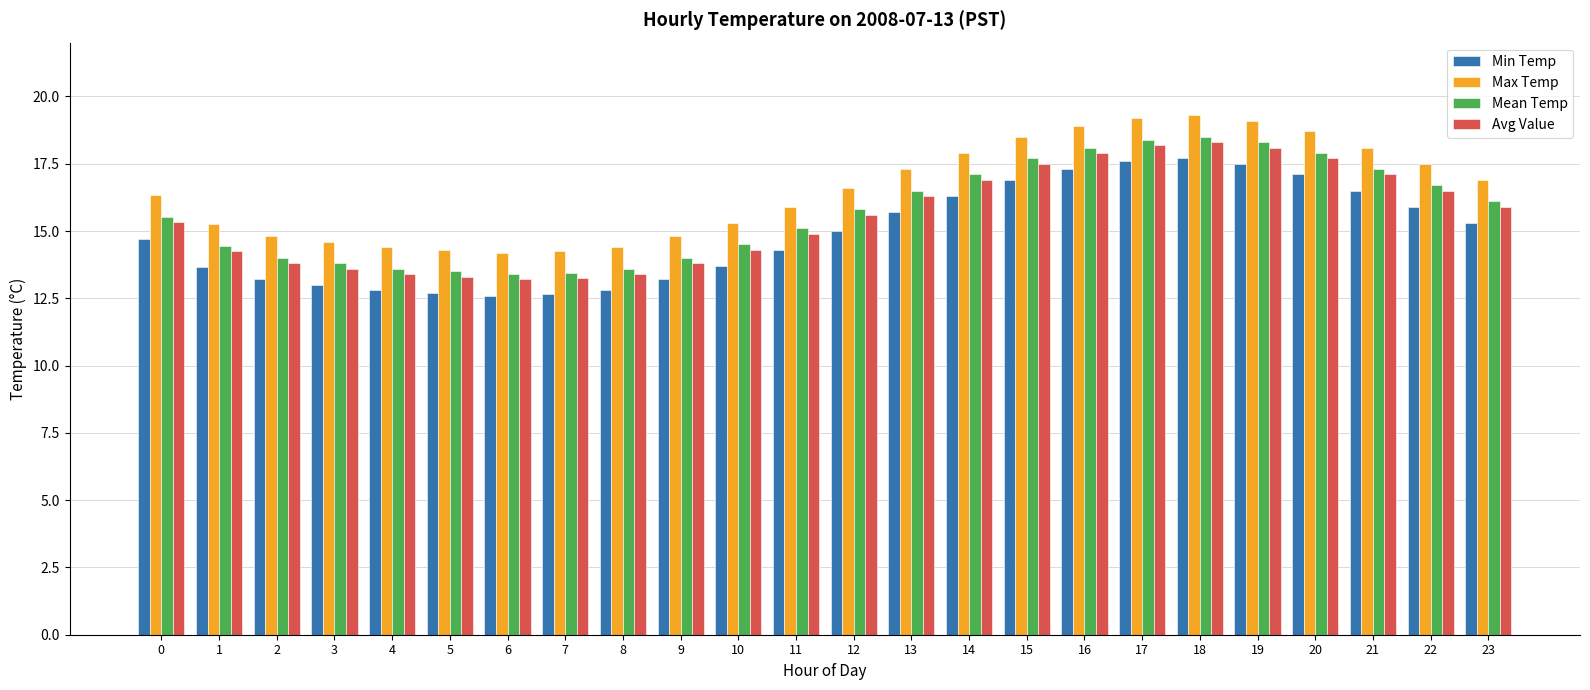

What is the sum of all Max Temp values?

396.5